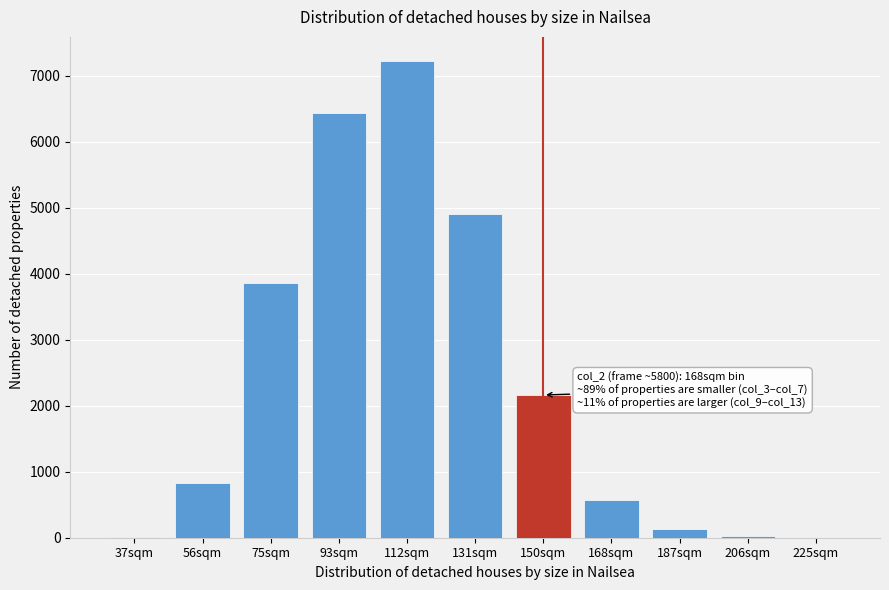

What is the sum of all values?

26188.3